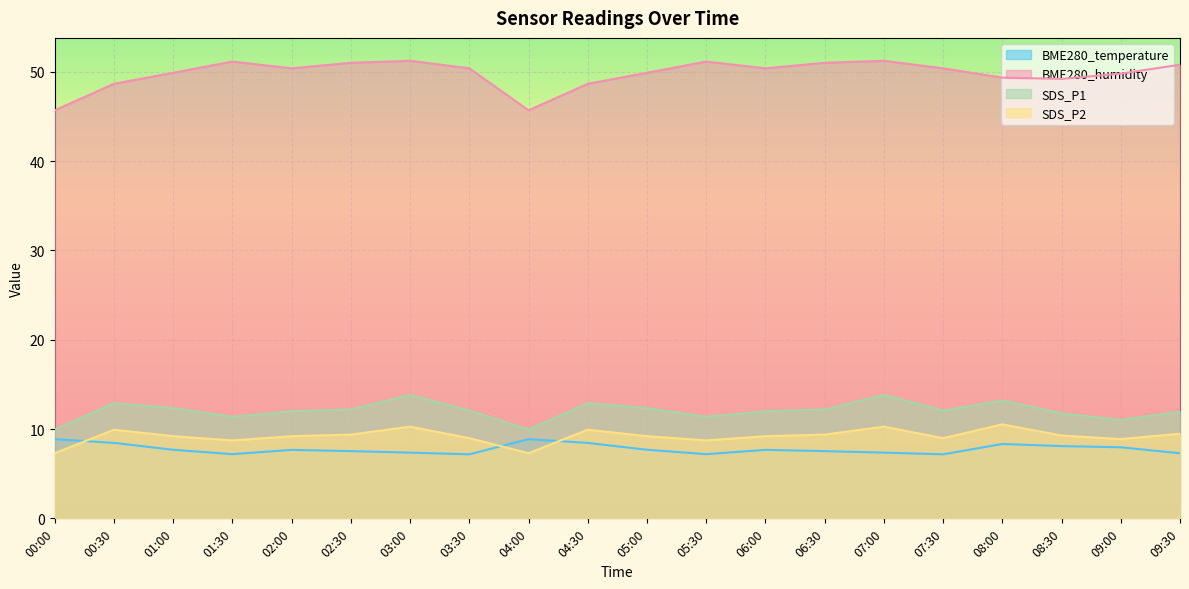

At how many categories does at least one series exceed 20?

20